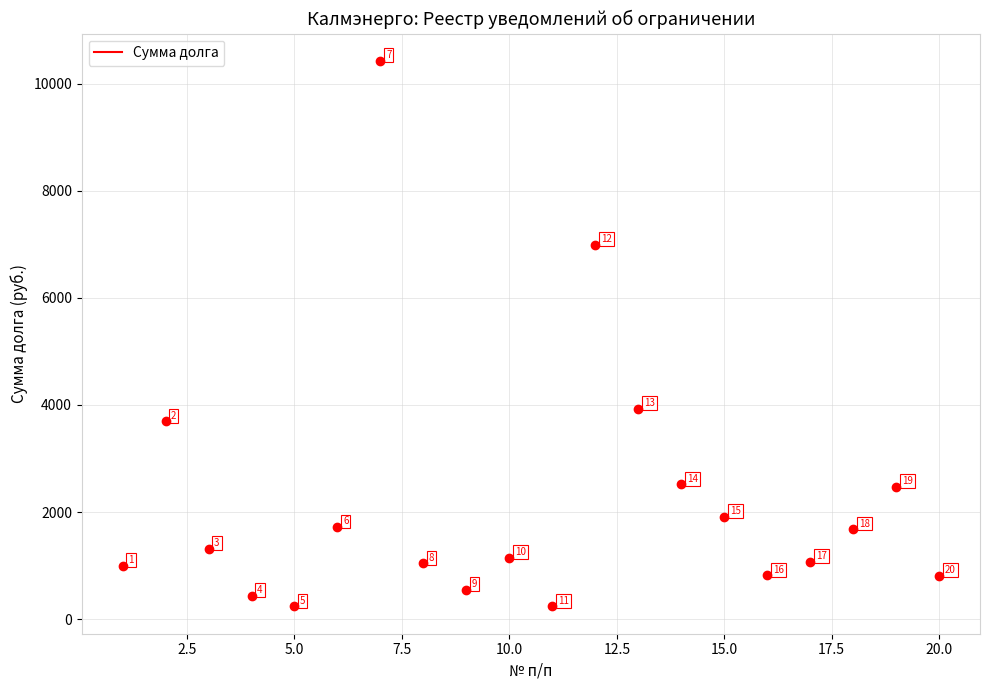

What Y value in the scatter plot is closest to 5331?

3931.5